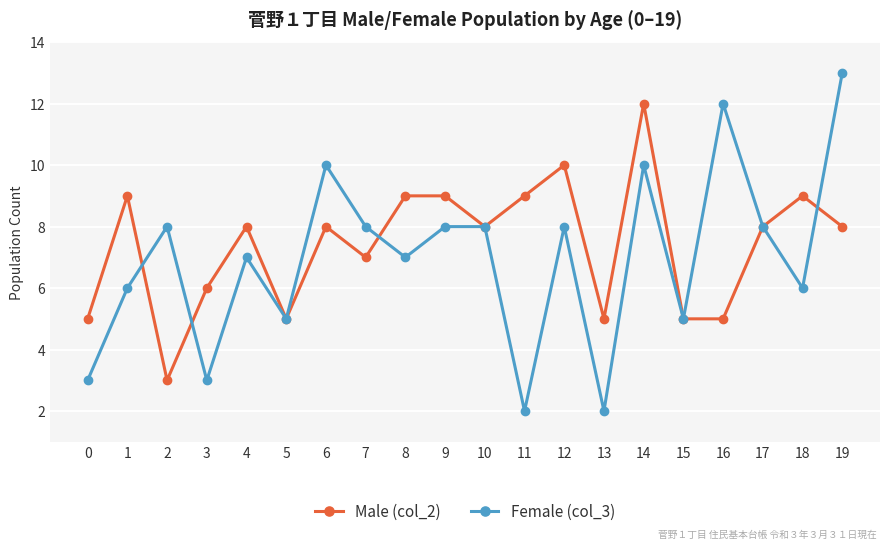

How many lines are shown in the chart?

2